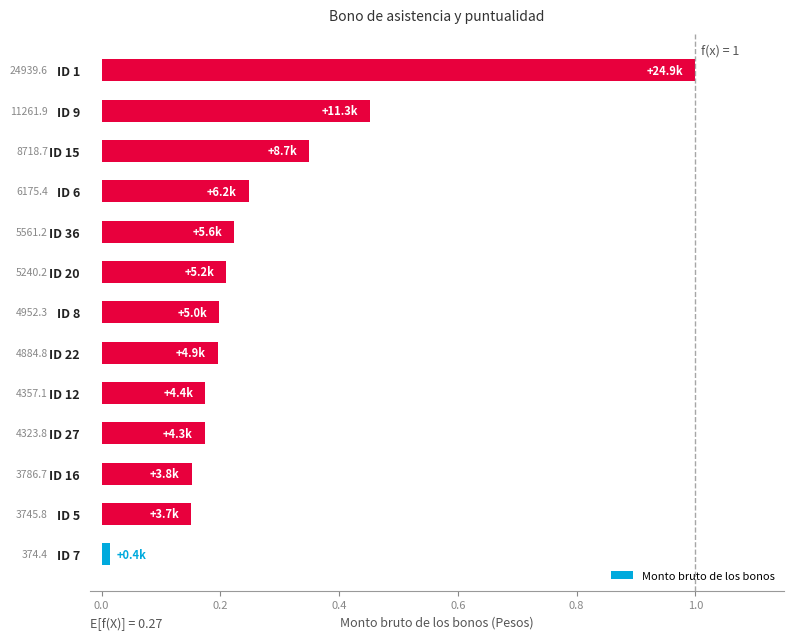

Which has a higher value, ID 22 or ID 9?

ID 9